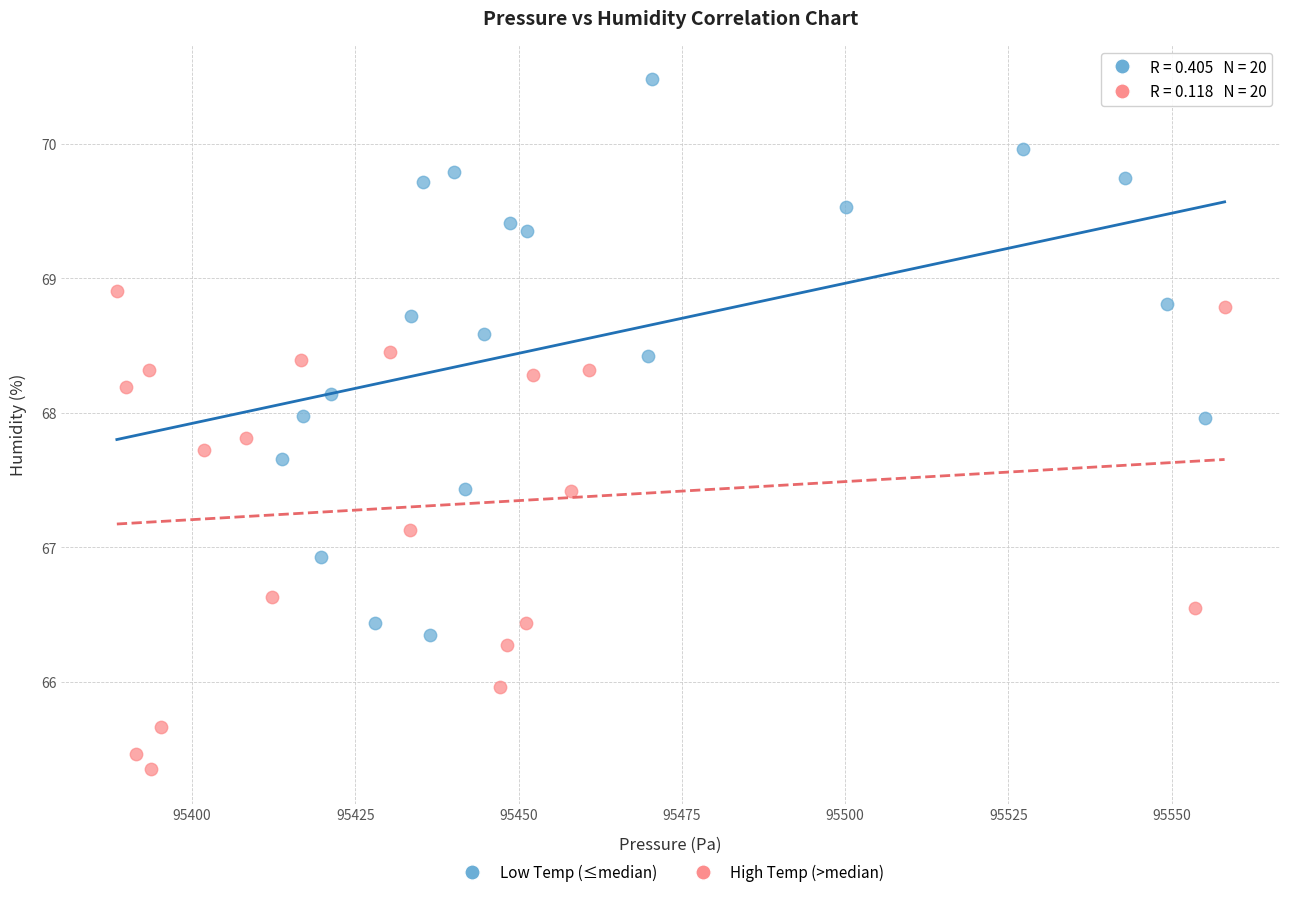

What are all the series names shown in the legend?

Low Temp (≤median), High Temp (>median)